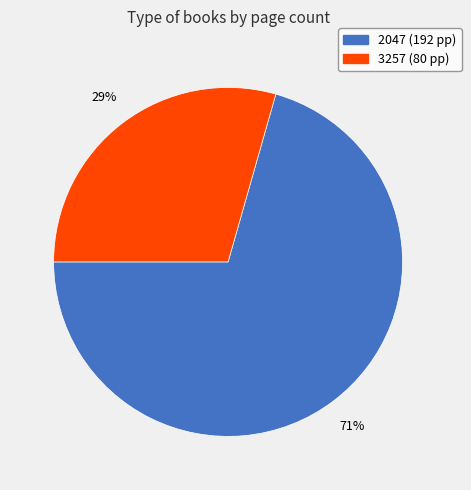

To the nearest percent, what is the average slice percentage?

50%